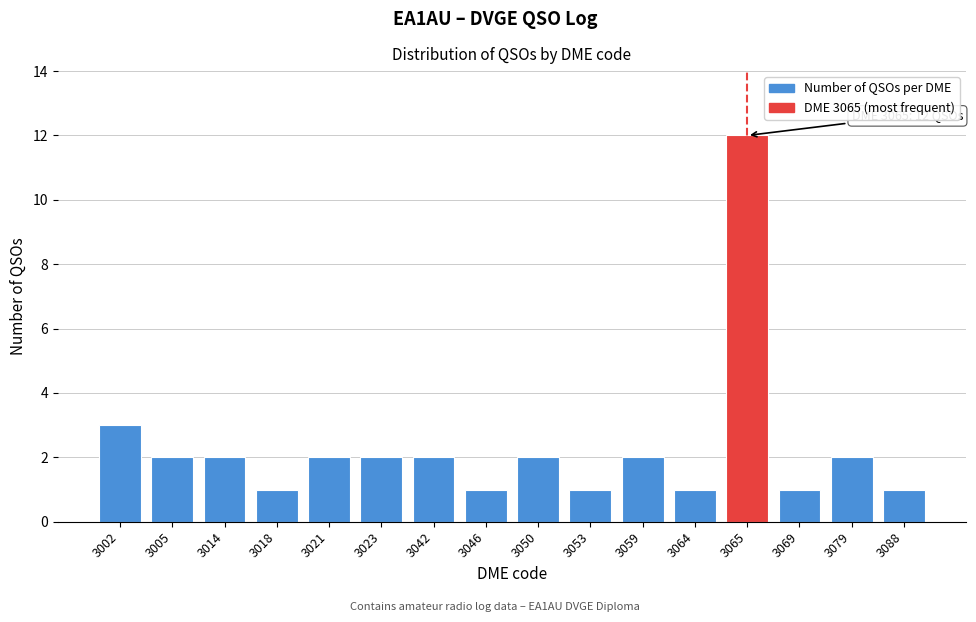

Reading right to left, what are all the values shown in this chart?

1	2	1	12	1	2	1	2	1	2	2	2	1	2	2	3